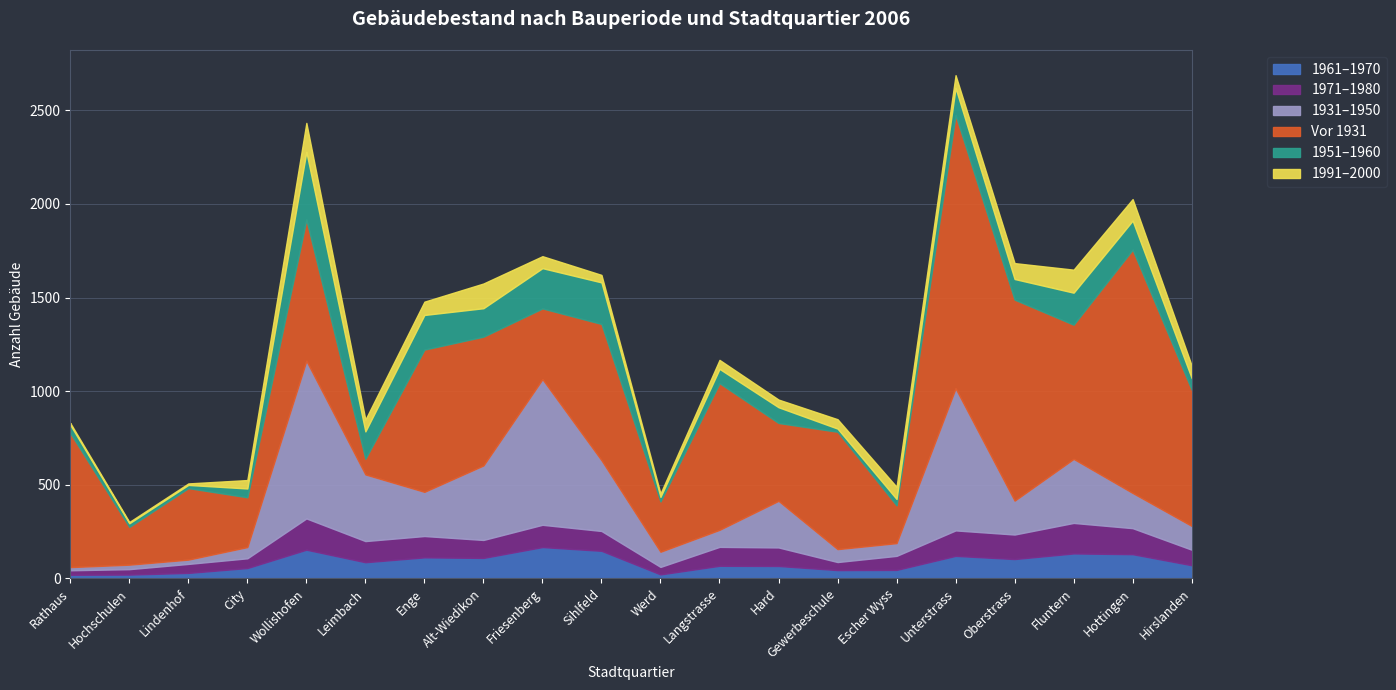

What is the sum of all 1931–1950 values?

5267